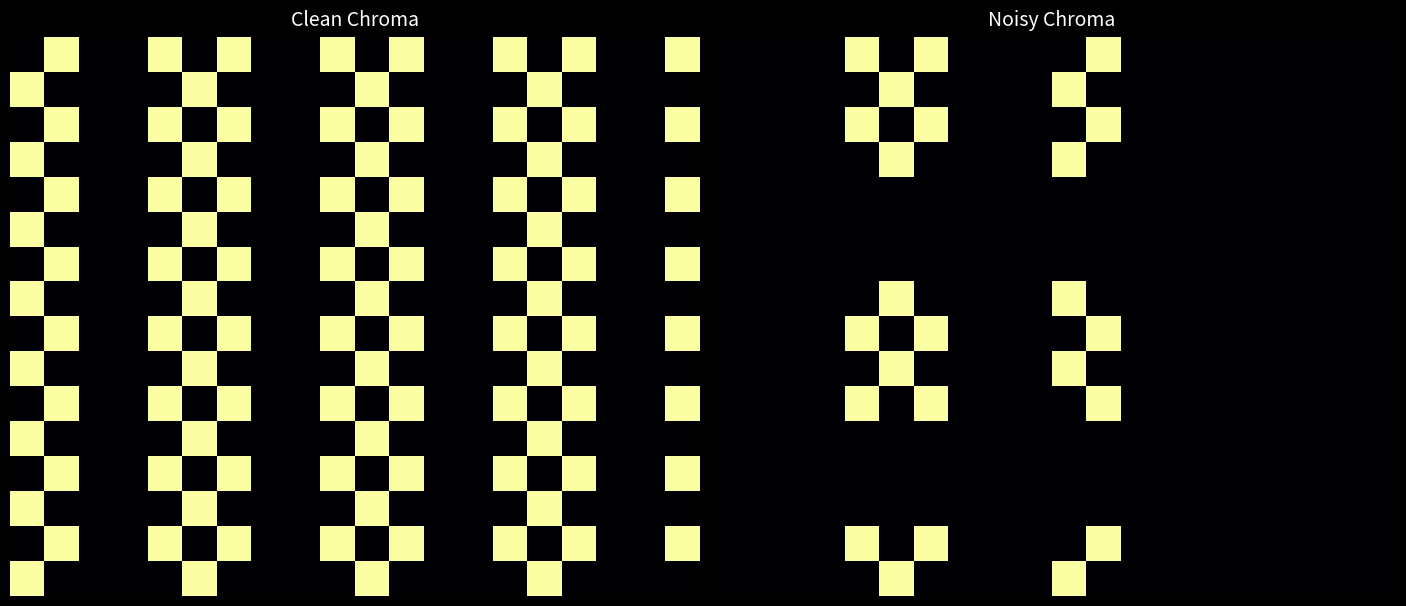

What is the maximum value for 14?

1